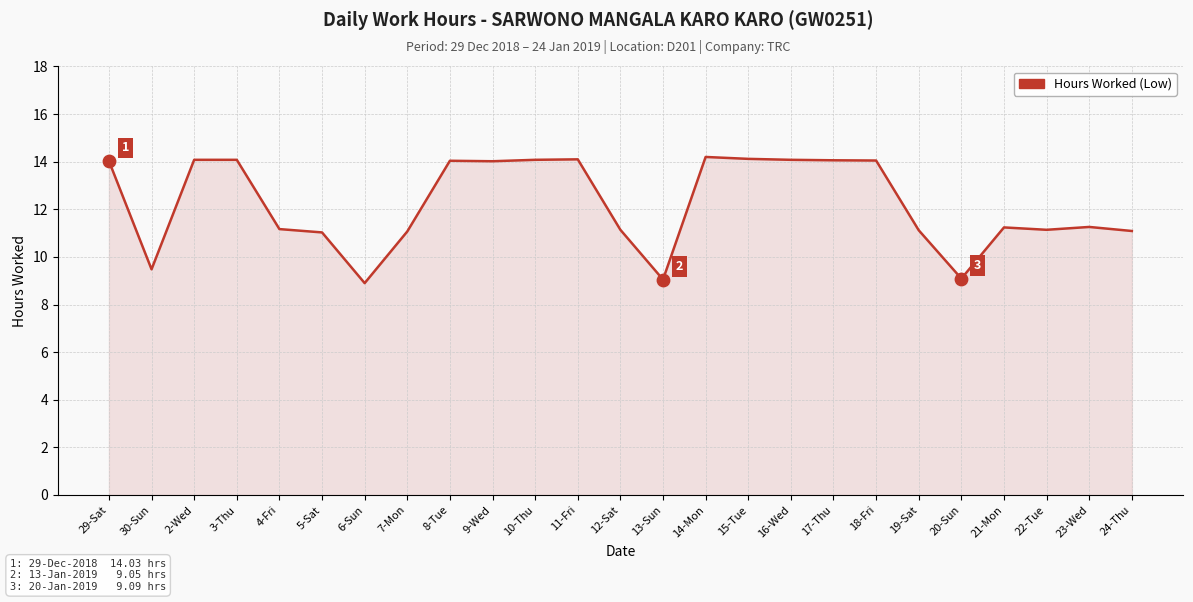

What is the change in value from 9-Wed to 21-Mon?

-2.8